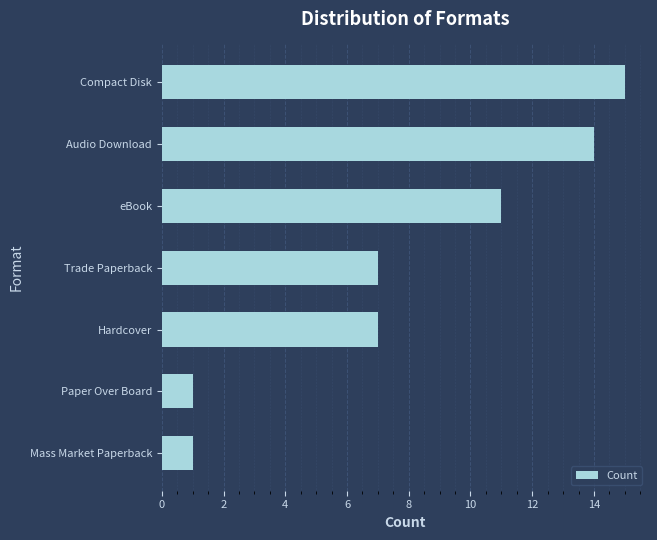

How many categories are shown in the chart?

7